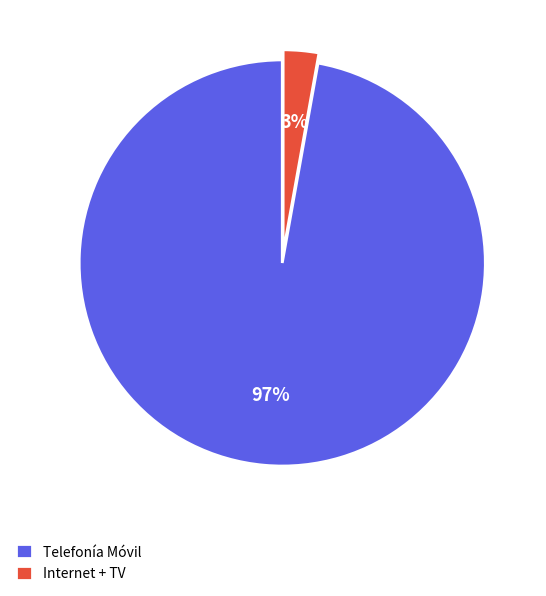

Is there any slice that represents more than half of the pie?

Yes